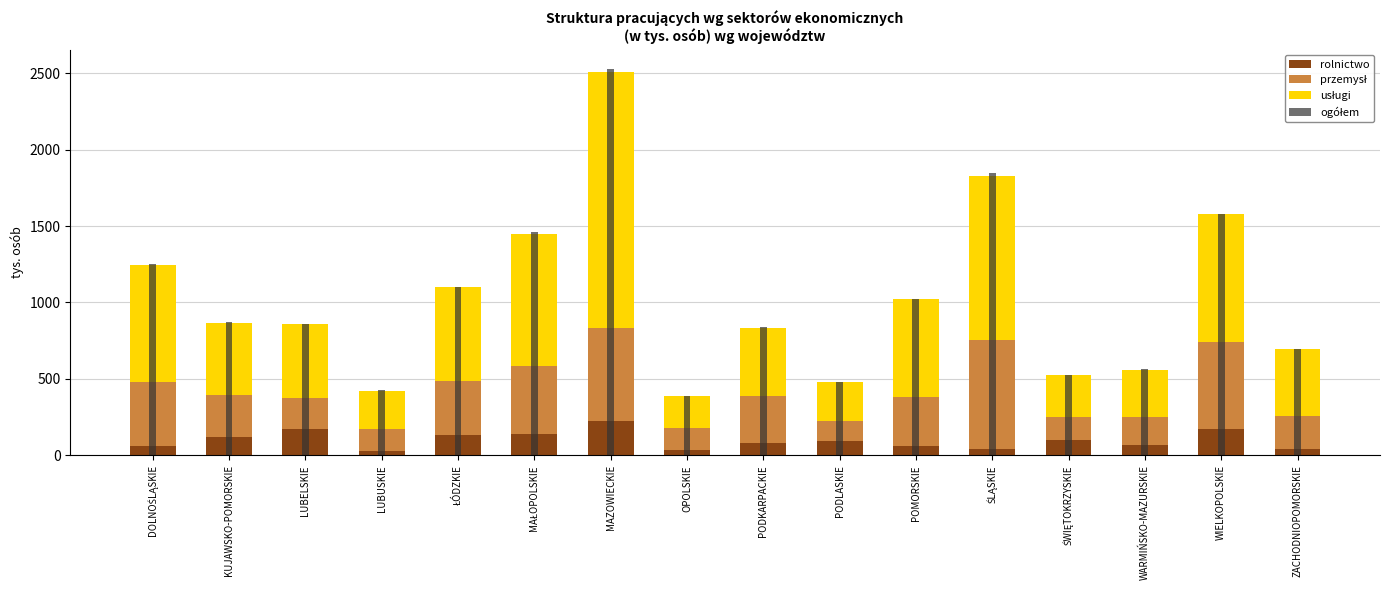

At which label does rolnictwo first exceed 91?

KUJAWSKO-POMORSKIE